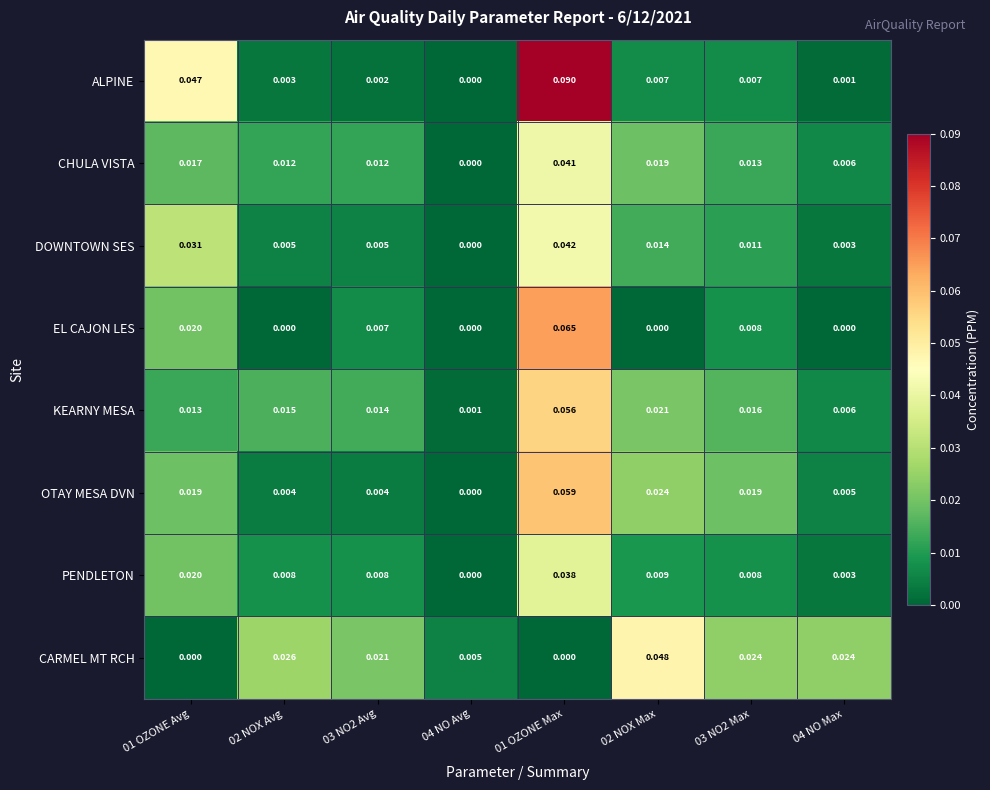

List the series in order of their peak value, lowest first.

PENDLETON, CHULA VISTA, DOWNTOWN SES, CARMEL MT RCH, KEARNY MESA, OTAY MESA DVN, EL CAJON LES, ALPINE